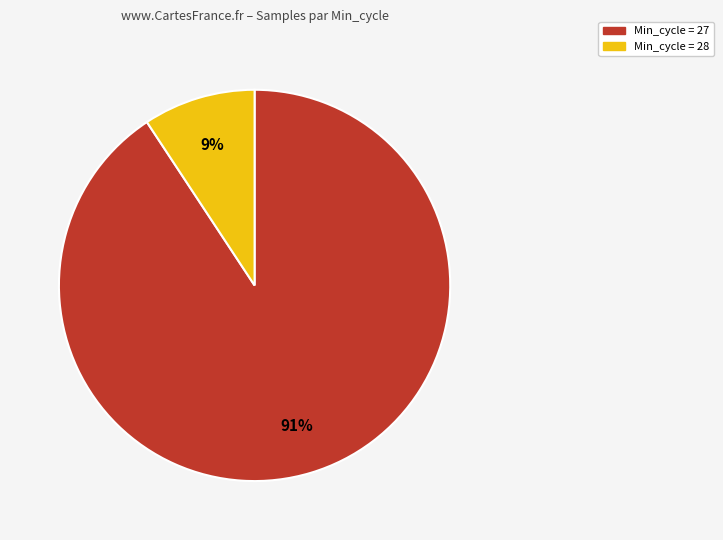

To the nearest percent, what is the average slice percentage?

50%